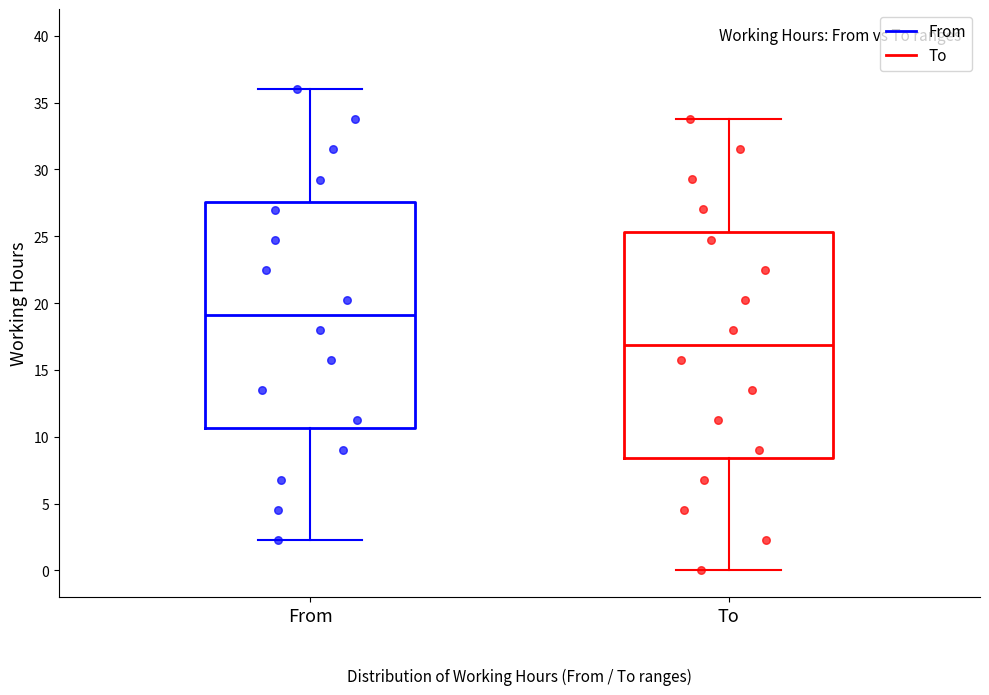

Reading left to right, read every box against the y-axis: the position of its median line, the range the box covers, and the ends of its whiskers. The values are not printed on the chart, so give them approximately, as read against the axis.

From: median 19.0, box 10.5 to 27.5, whiskers 2.5 to 36.0
To: median 17.0, box 8.5 to 25.5, whiskers 0.0 to 34.0